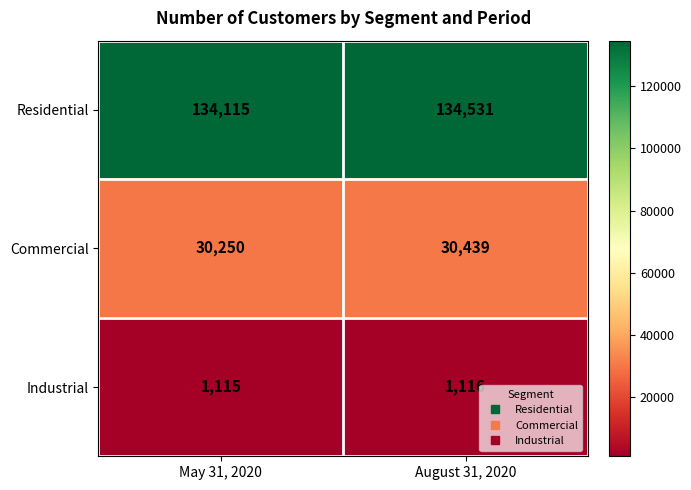

What is the difference between the maximum and minimum values in the Commercial series?

189